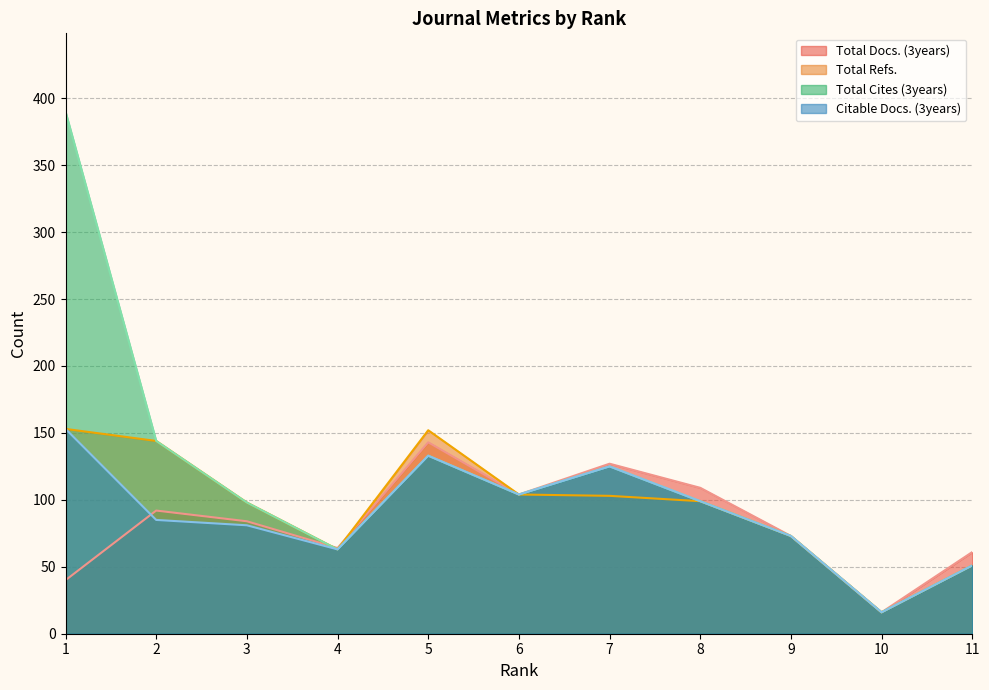

How many categories are shown in the chart?

11